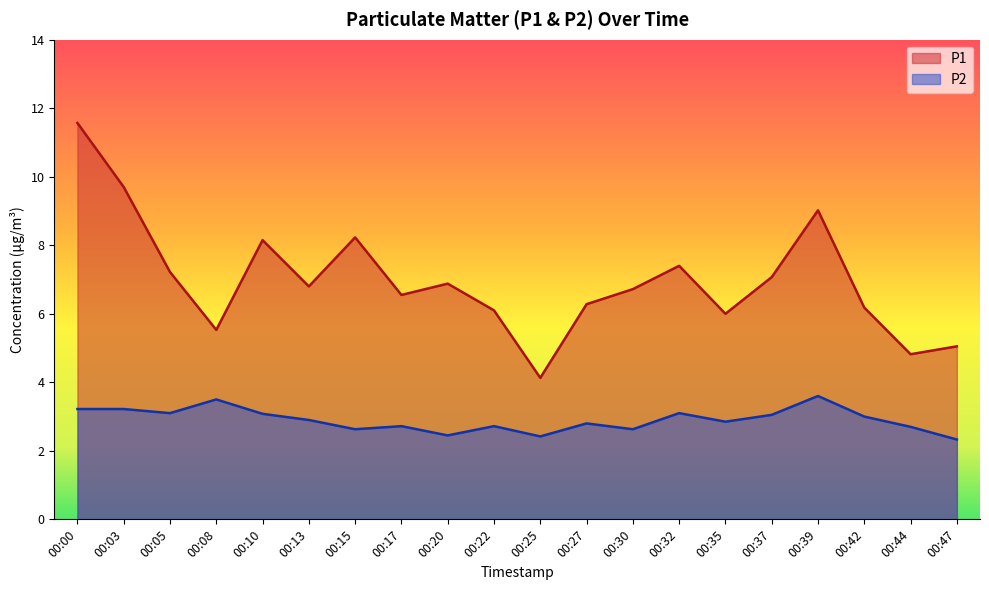

The value of P1 at 00:13 is 4.6. True or false?

False